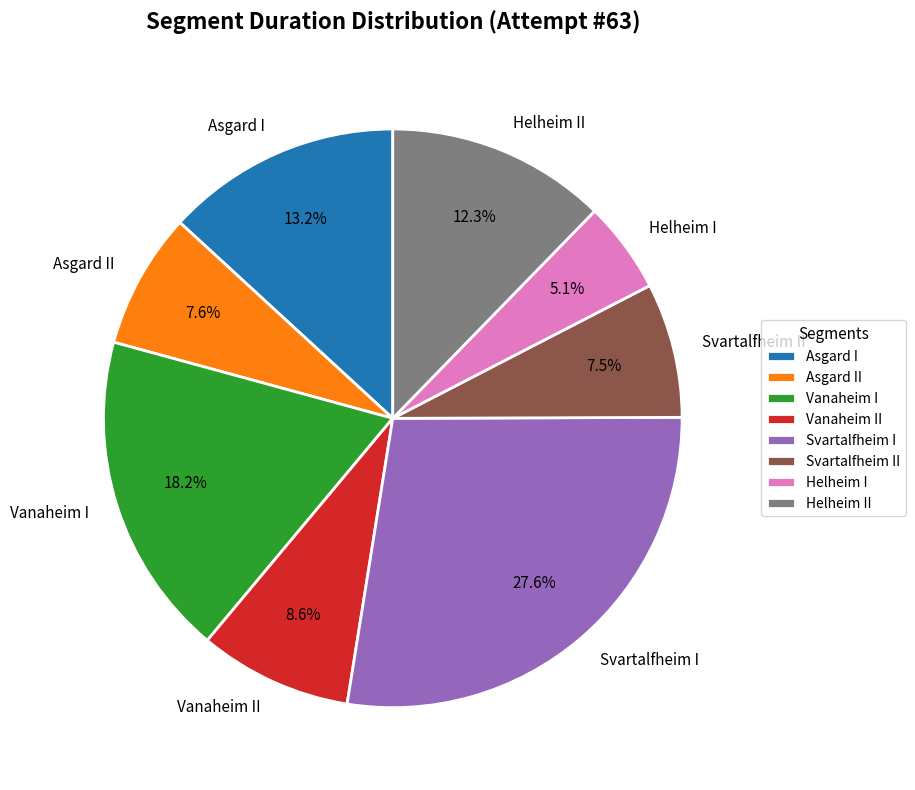

What percentage is the Asgard II slice, to the nearest percent?

8%